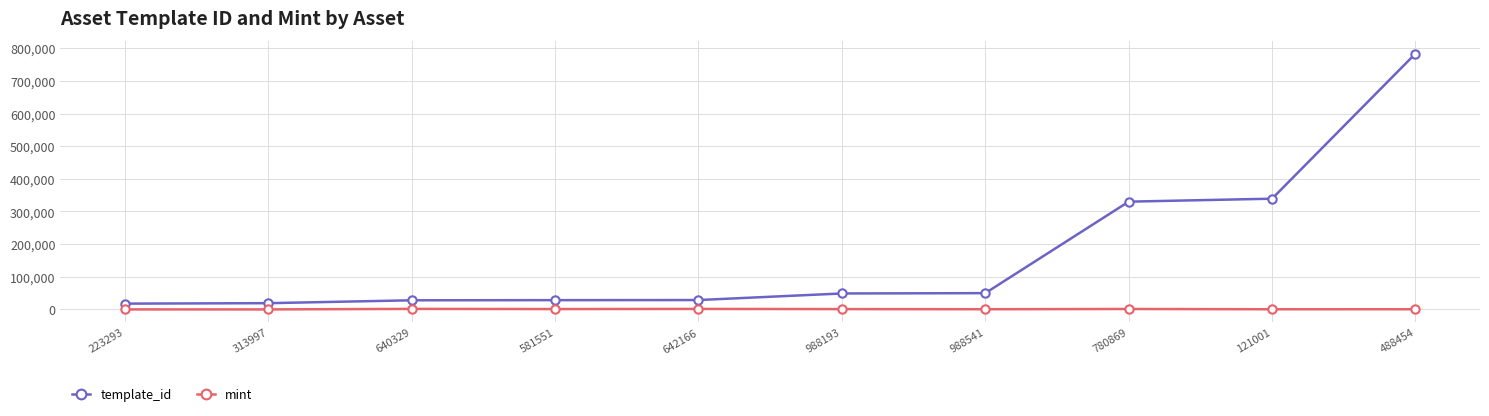

In mint, how many points are lower than both neighbors (excluding endpoints)?

4